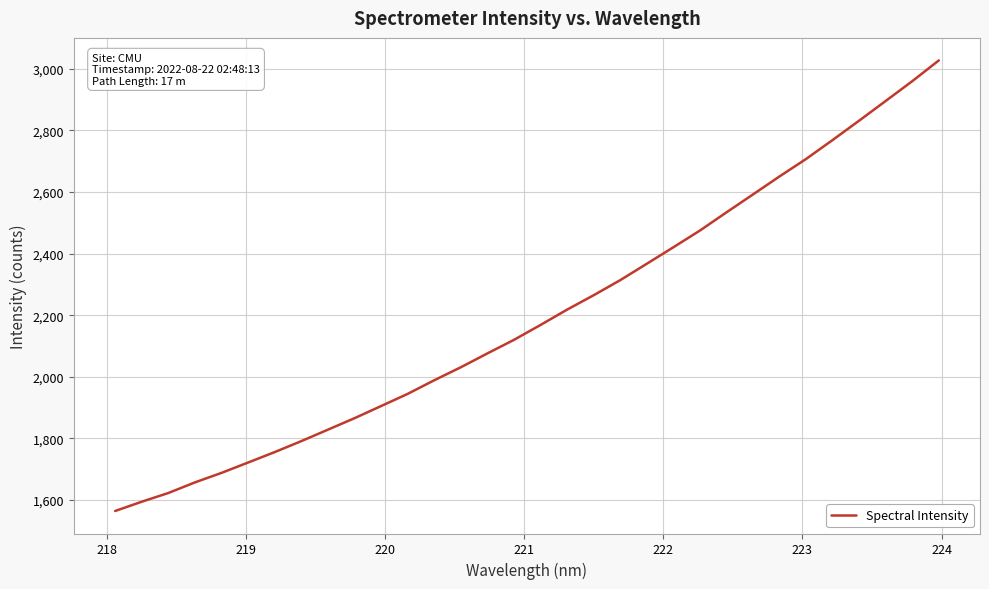

What is the difference between the maximum and minimum values?

1462.8